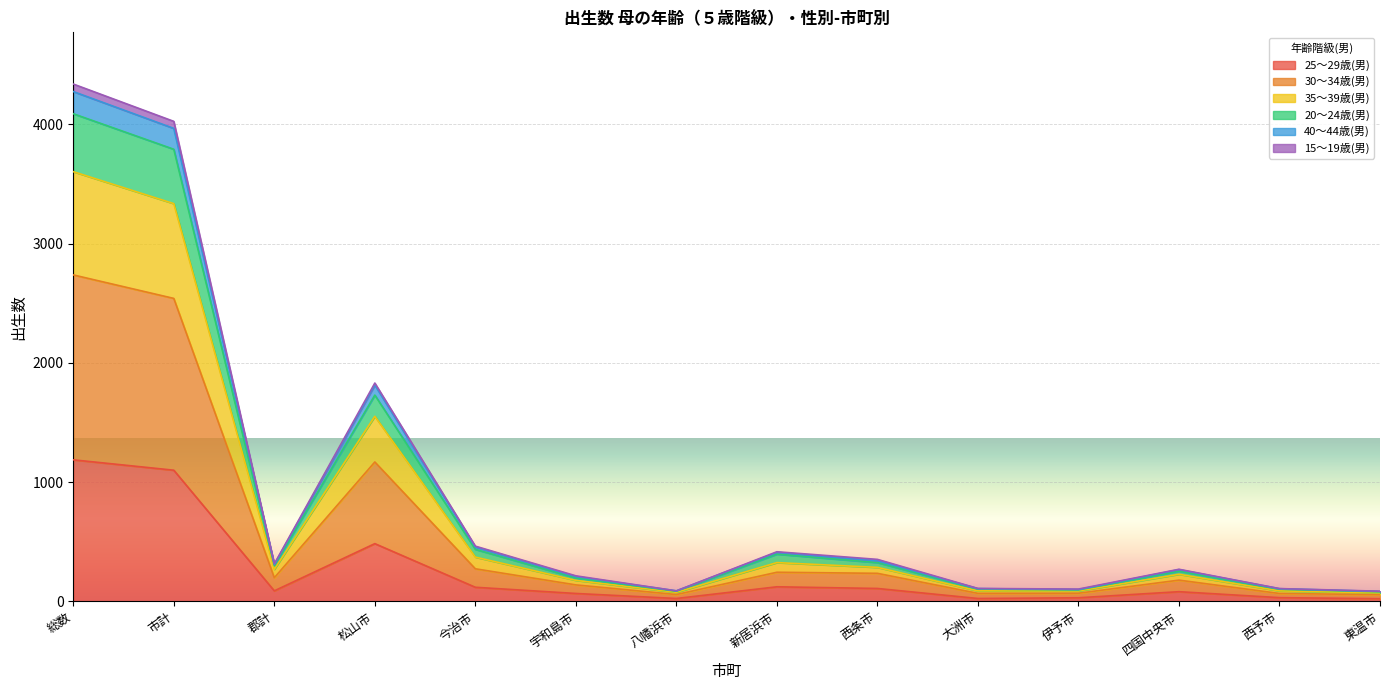

Which category has the lowest value across all series?

東温市